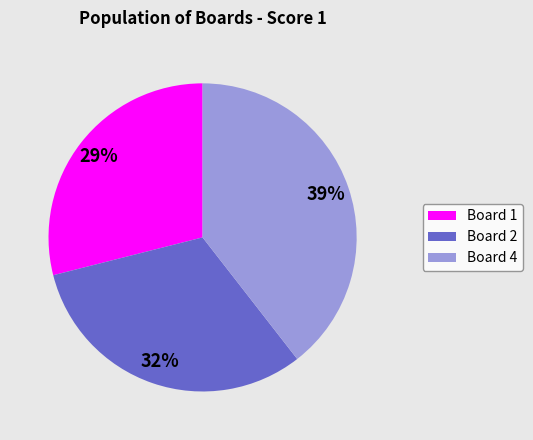

To the nearest percent, what is the average slice percentage?

33%